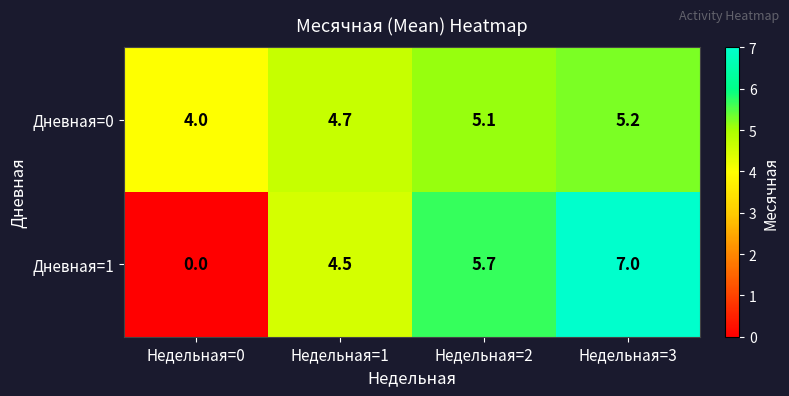

At which label is Дневная=1 closest to 3?

Недельная=1